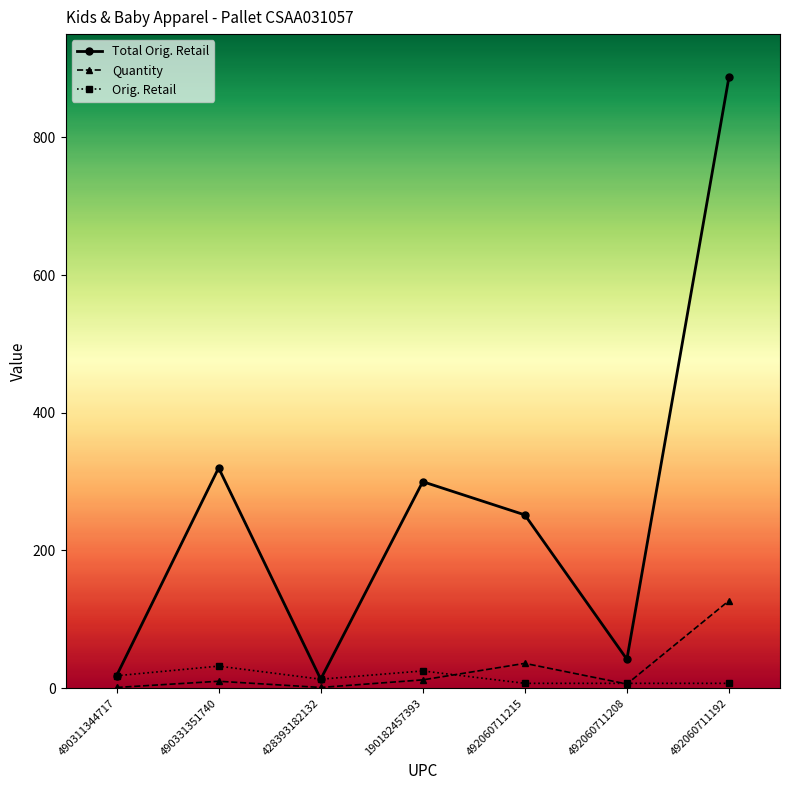

Which series has the largest total across all categories?

Total Orig. Retail